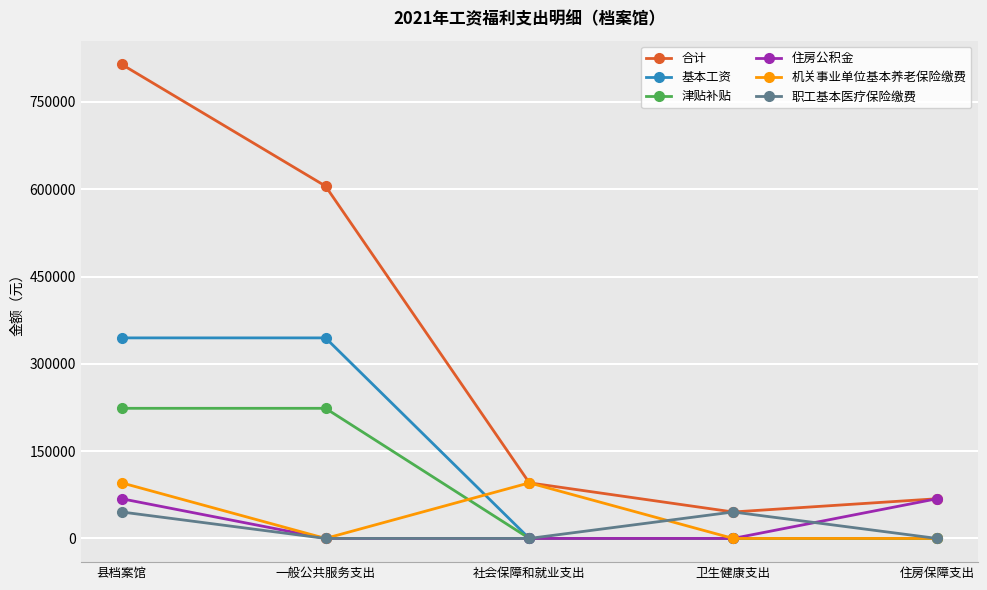

What is the sum of the 津贴补贴 values at 县档案馆 and 住房保障支出?

223584.0